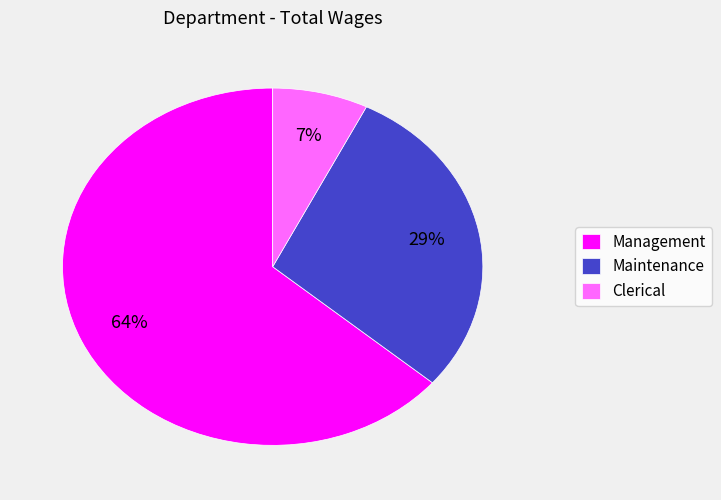

To the nearest percent, what is the average slice percentage?

33%